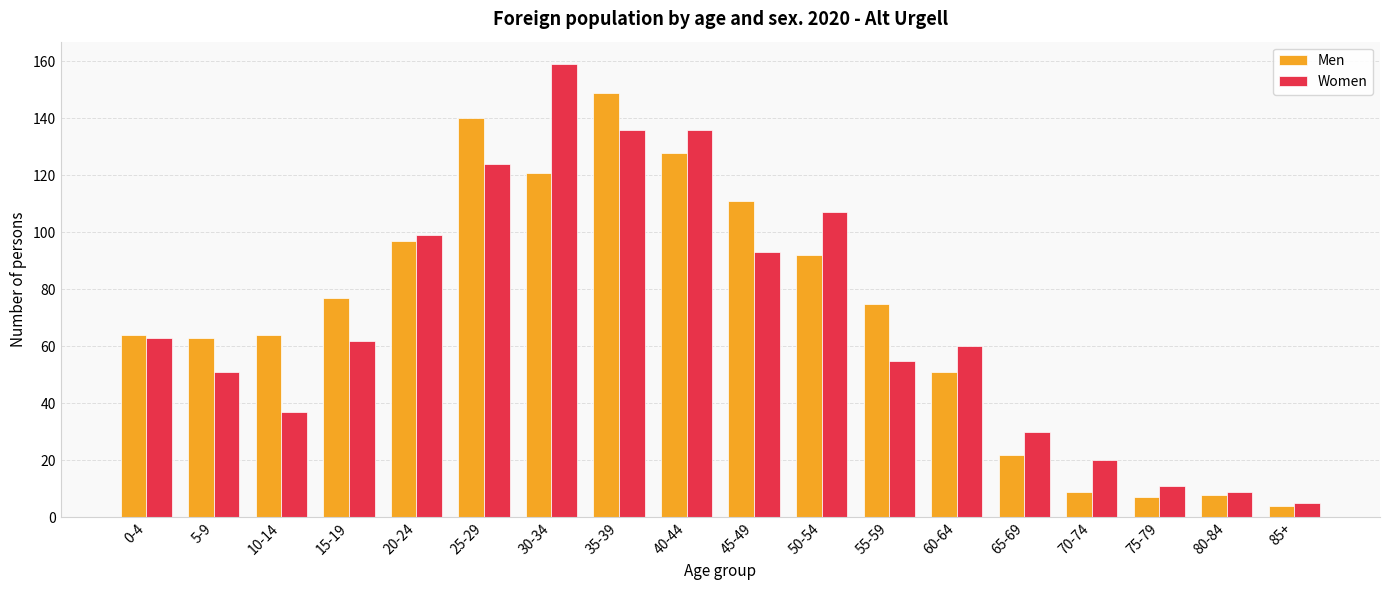

Which series has the largest range (max minus min)?

Women